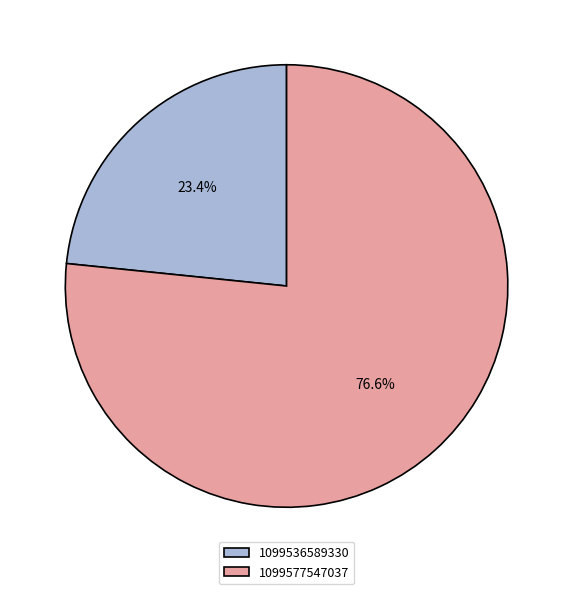

To the nearest percent, what portion does 1099536589330 represent?

23%